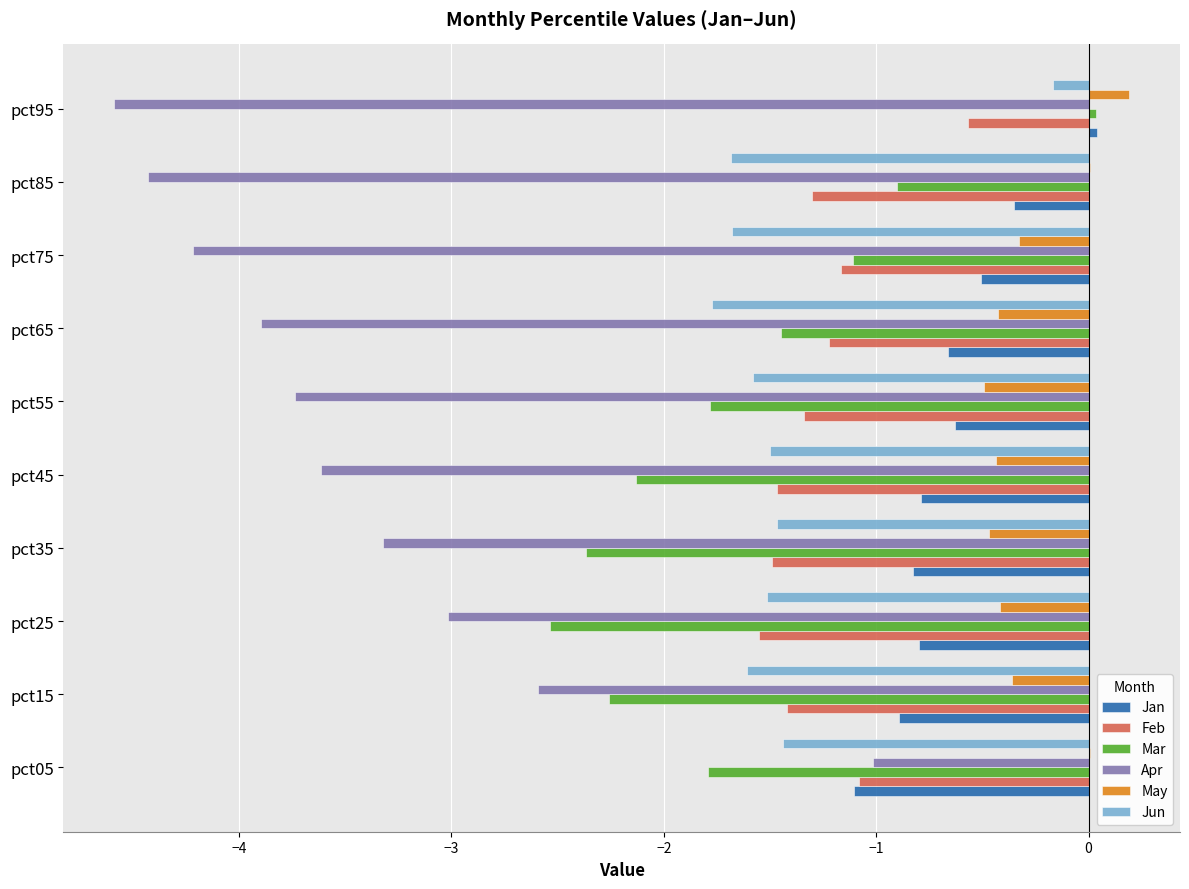

Is the value of Jun at pct95 greater than the value of May at pct65?

Yes